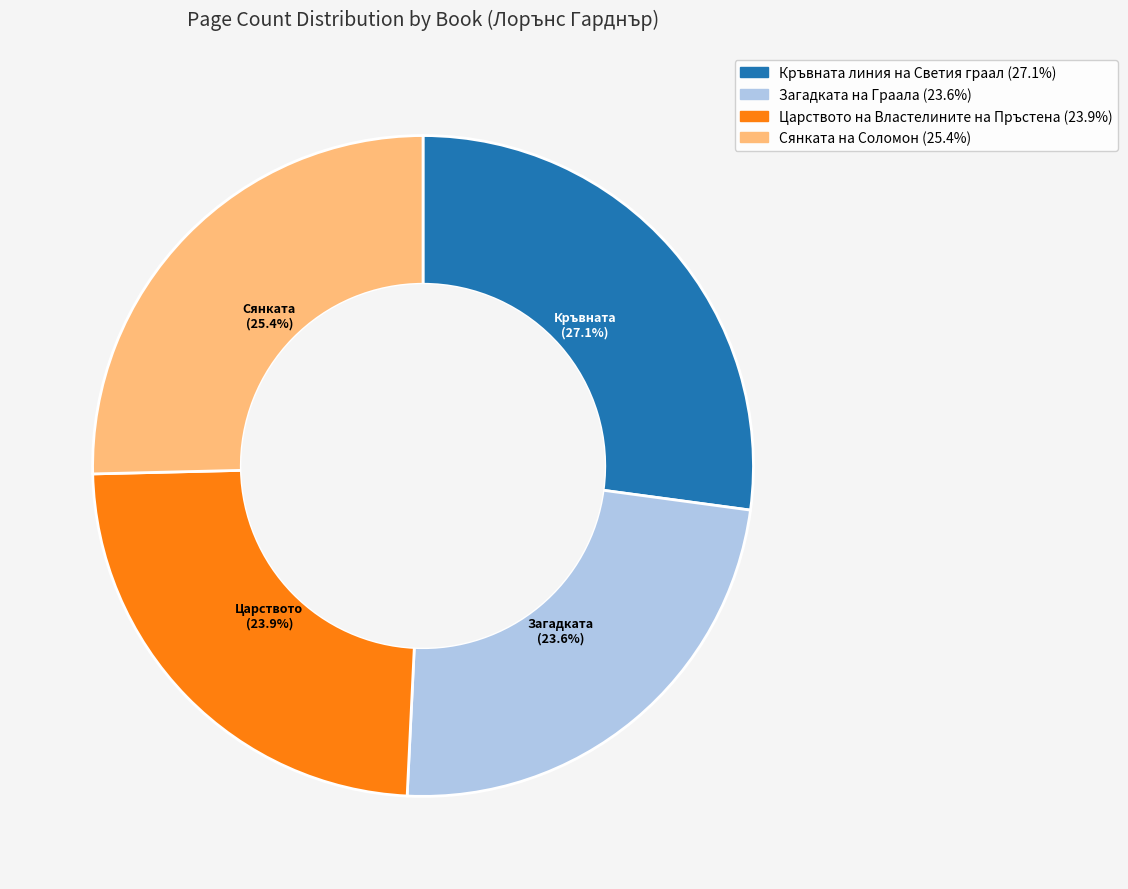

What is the largest slice in the pie chart?

Кръвната линия на Светия граал